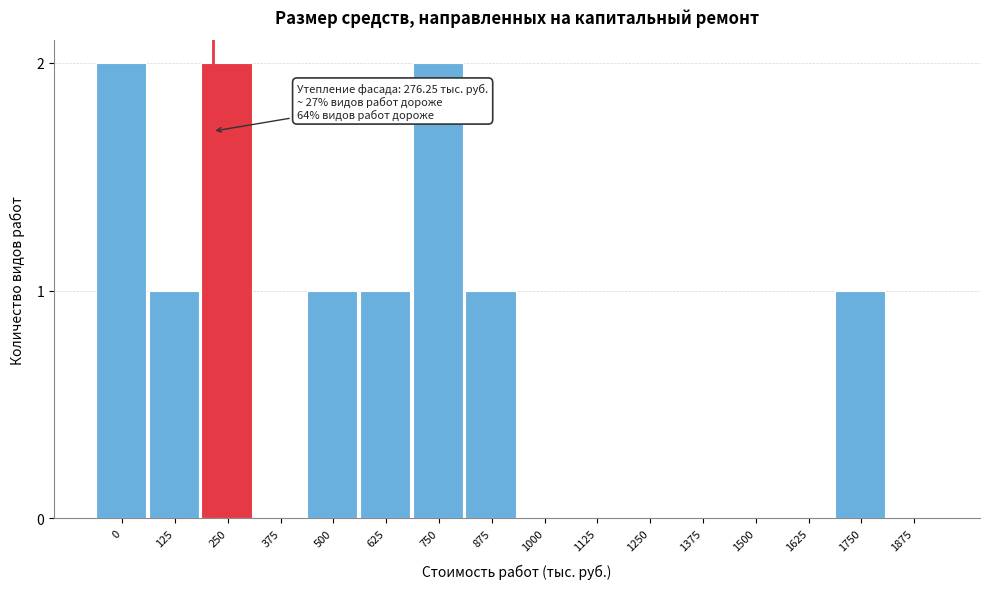

Reading left to right, what are all the values shown in this chart?

0=2	125=1	250=2	375=0	500=1	625=1	750=2	875=1	1000=0	1125=0	1250=0	1375=0	1500=0	1625=0	1750=1	1875=0